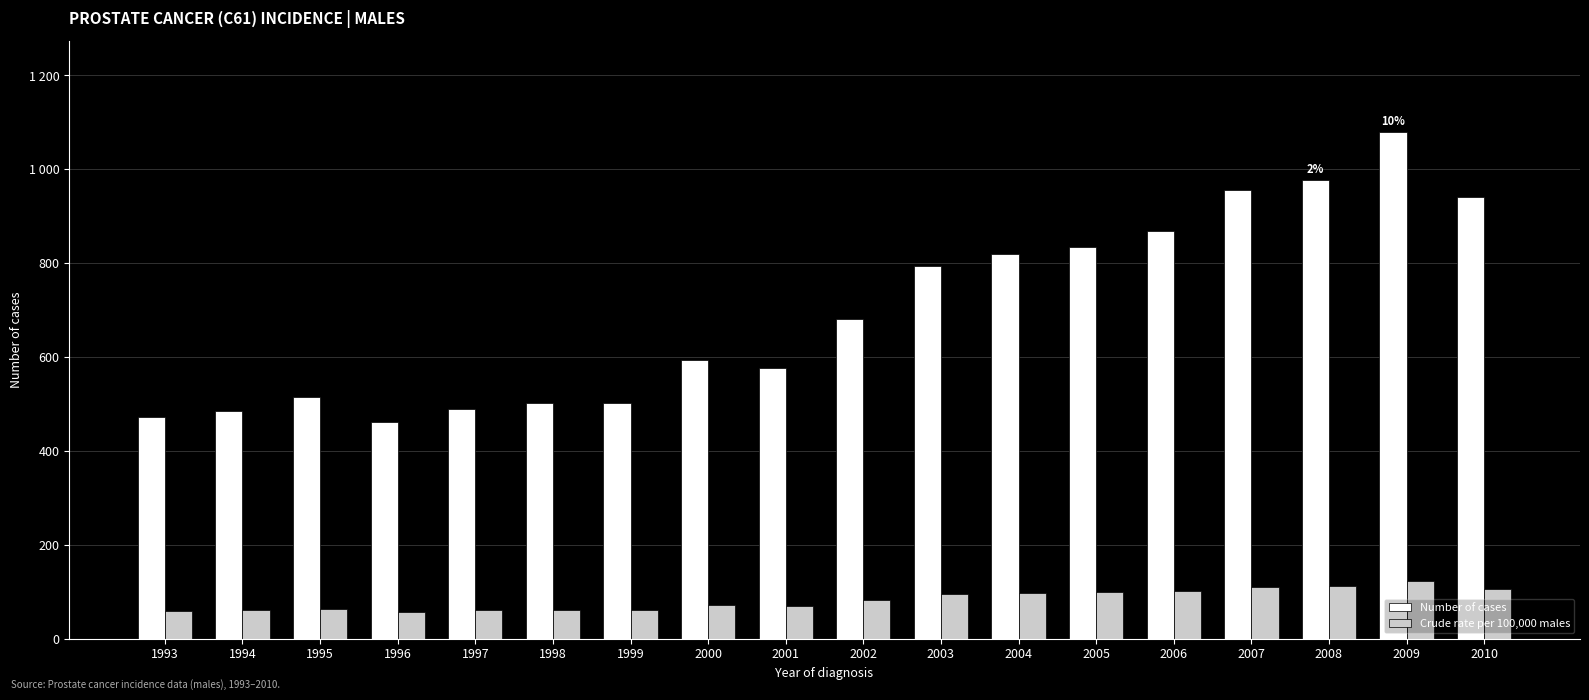

Does the chart contain stacked bars?

No